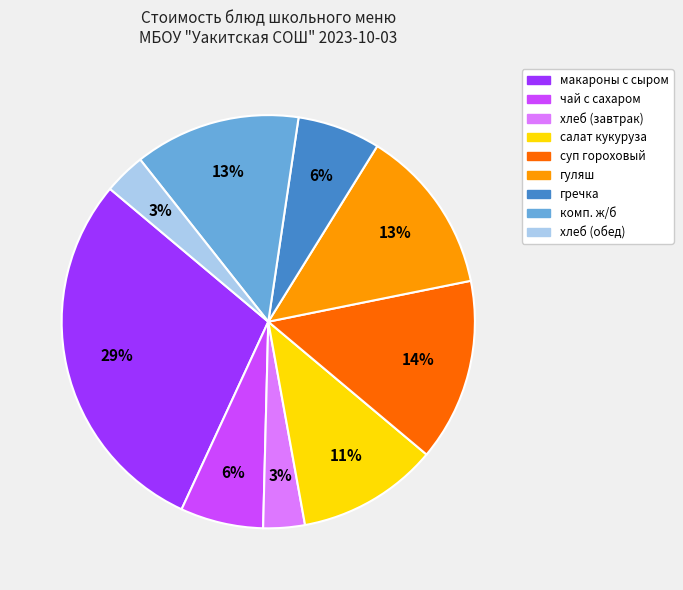

Is the sum of гречка and салат кукуруза greater than half?

No